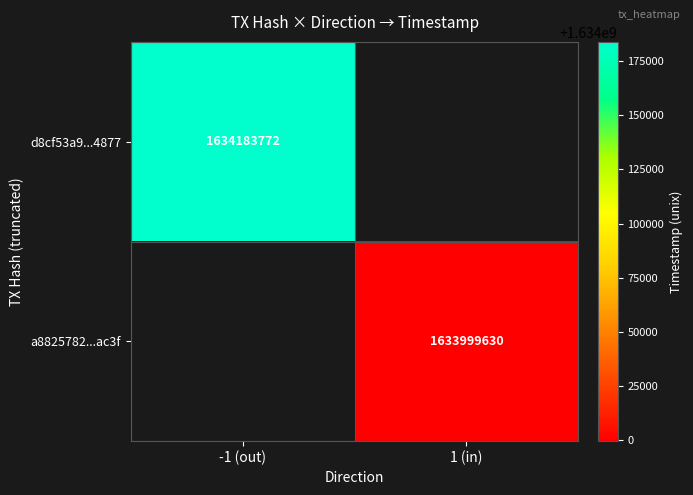

Is the value of d8cf53a9...4877 at -1 (out) greater than the value of a8825782...ac3f at -1 (out)?

No